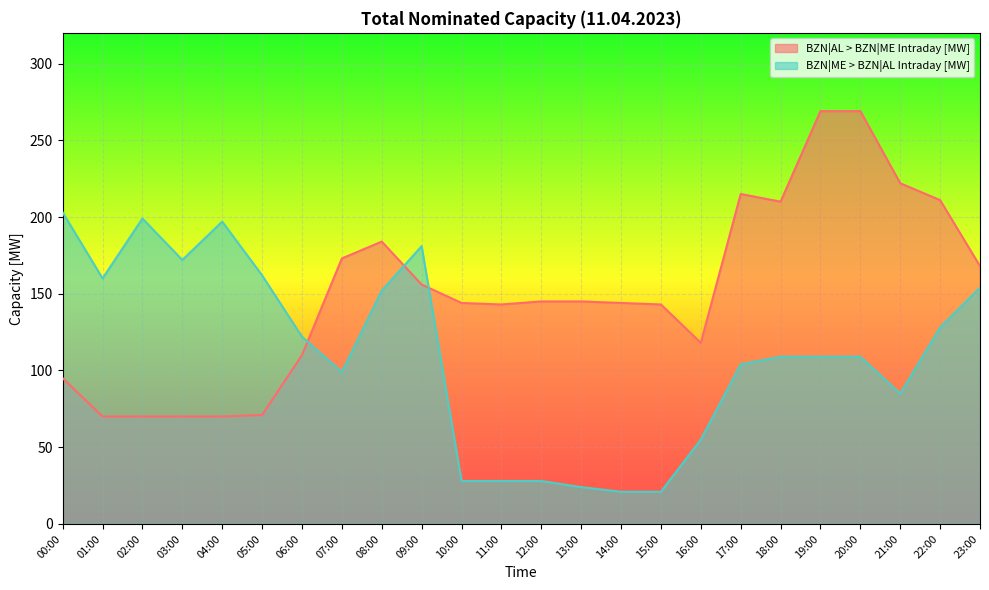

What is the difference between the second highest and minimum values in the BZN|ME > BZN|AL Intraday [MW] series?

178